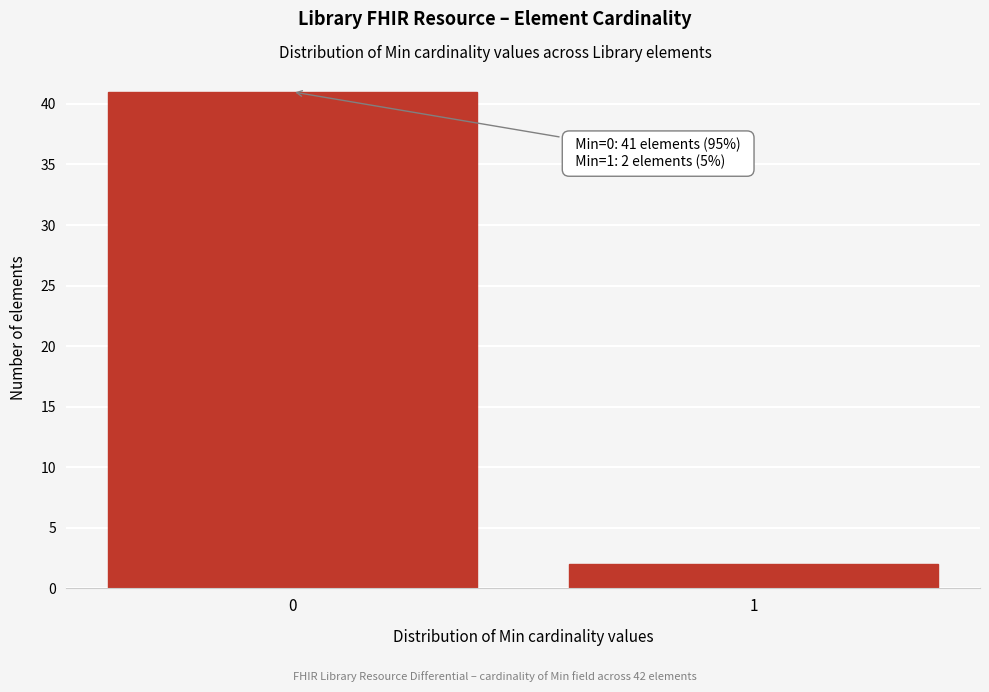

Reading left to right, list all the values displayed in this chart.

41	2